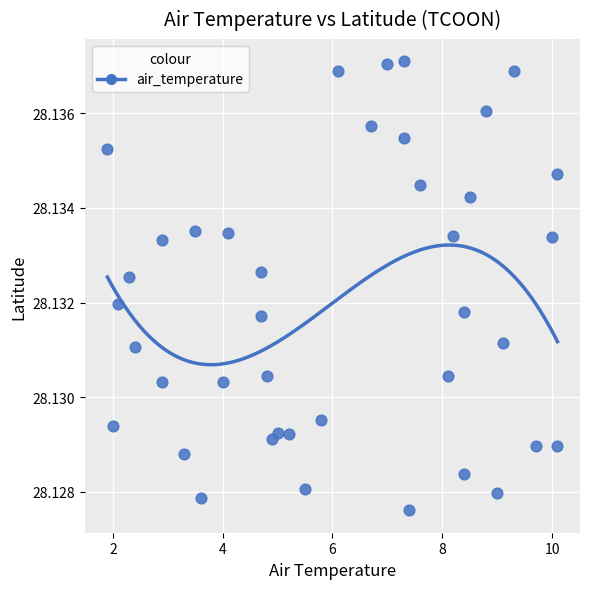

What is the range of X values (max minus min)?

8.2